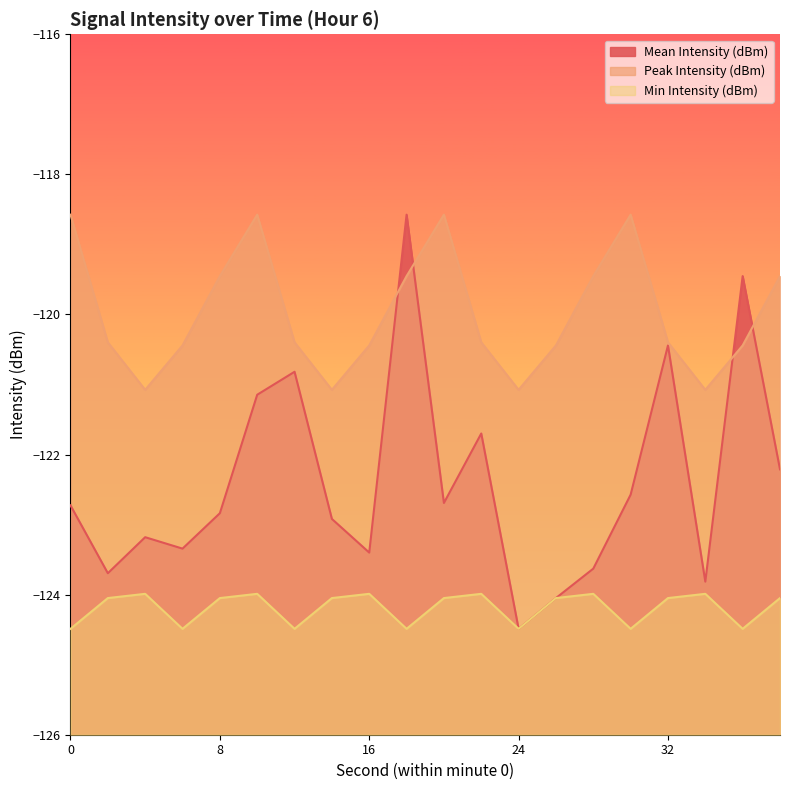

Does the chart have visible grid lines?

No